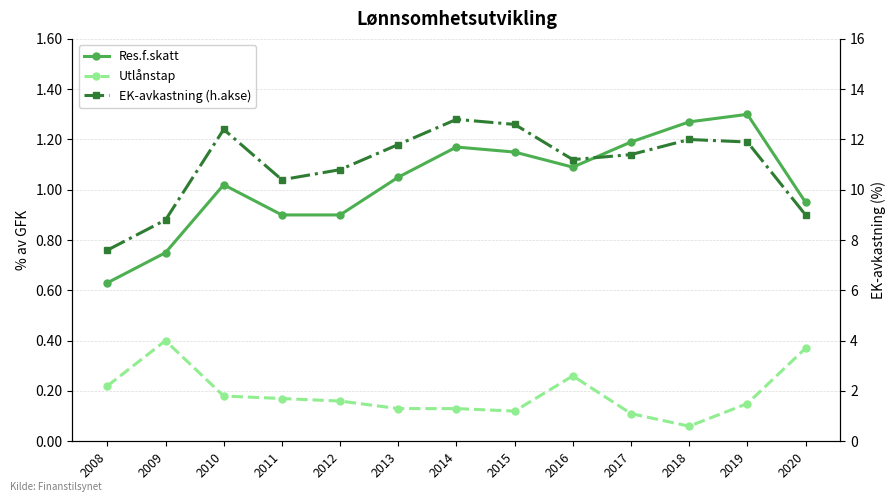

Which series has the largest range (max minus min)?

EK-avkastning (h.akse)